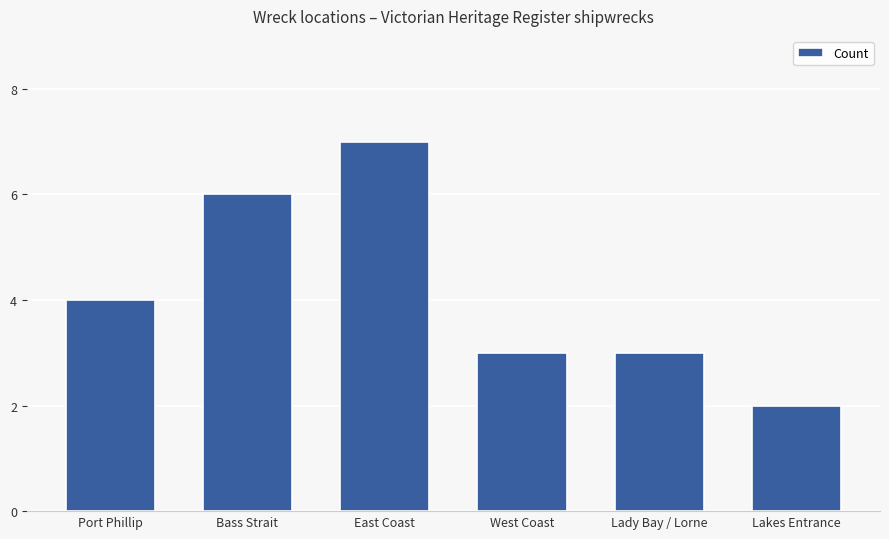

What is the difference between the second highest and minimum values?

4